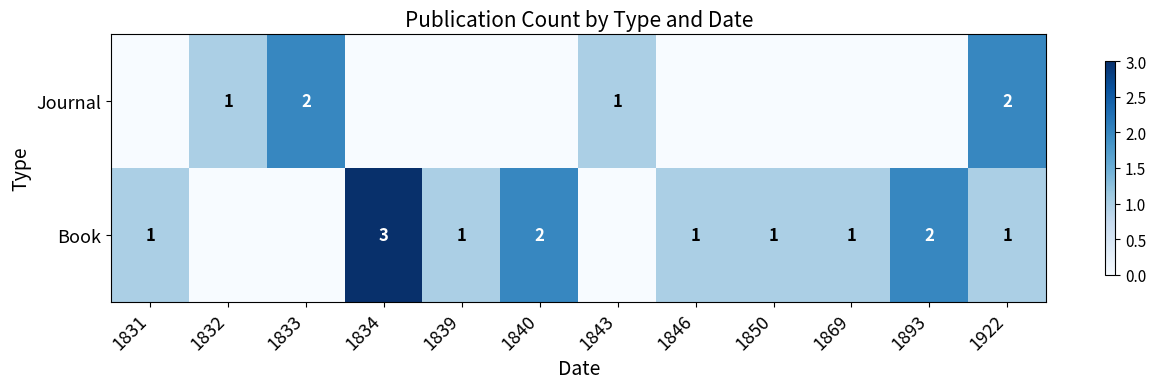

Which series changed the most between 1893 and 1922?

Journal